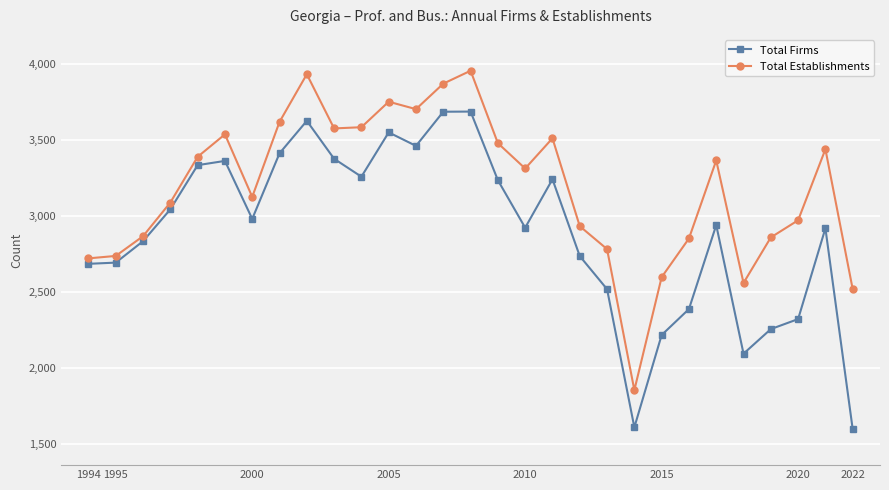

What is the value of the Total Firms point at the 1st from the left?

2684